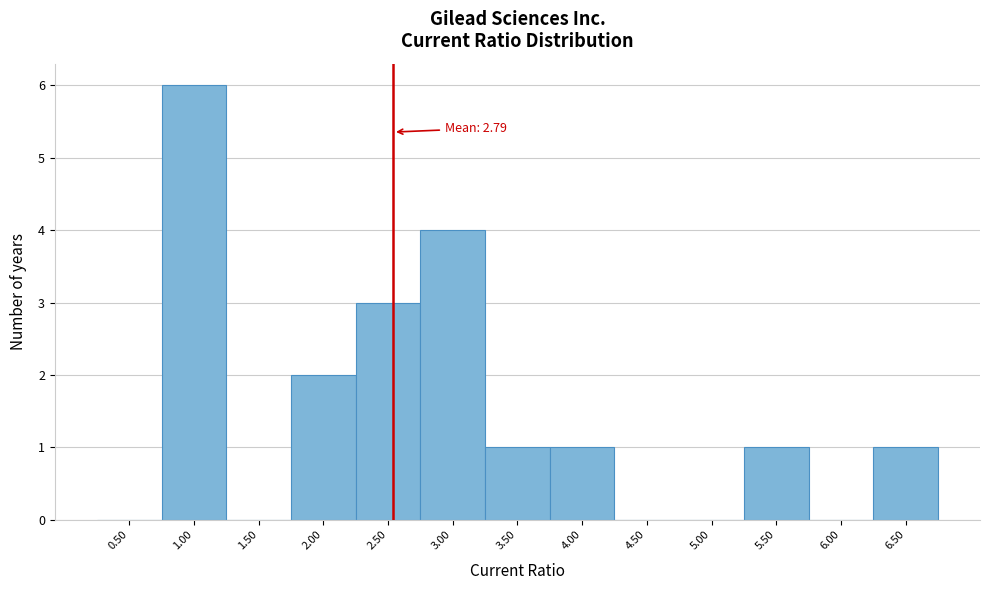

Reading left to right, what are all the values shown in this chart?

0.50=0	1.00=6	1.50=0	2.00=2	2.50=3	3.00=4	3.50=1	4.00=1	4.50=0	5.00=0	5.50=1	6.00=0	6.50=1